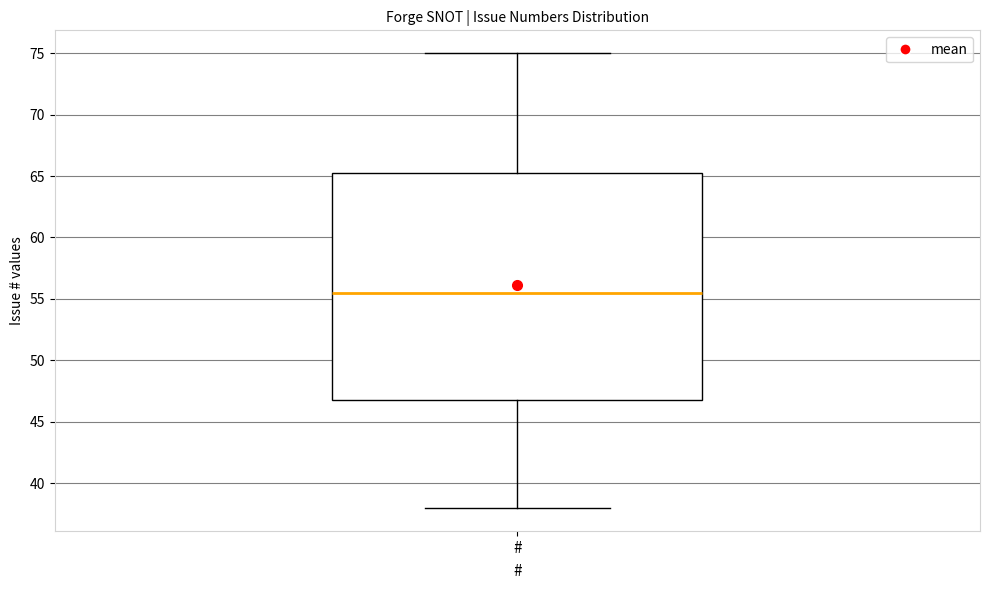

Read this box plot against the y-axis: the position of the median line, the range covered by the box, and the ends of both whiskers. The values are not printed on the chart, so give them approximately, as read against the axis.

median 55.5, box 47.0 to 65.5, whiskers 38.0 to 75.0